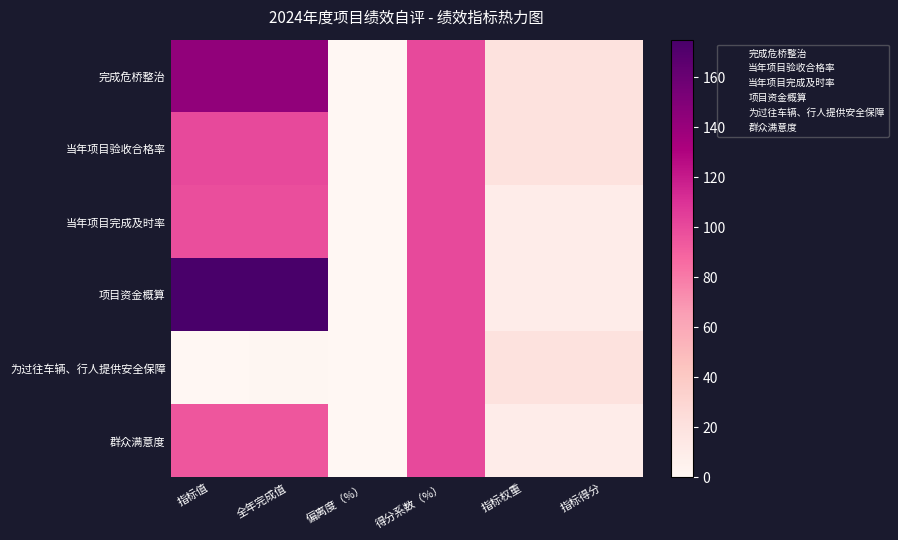

At which category does the chart reach its minimum across all series?

偏离度（%）